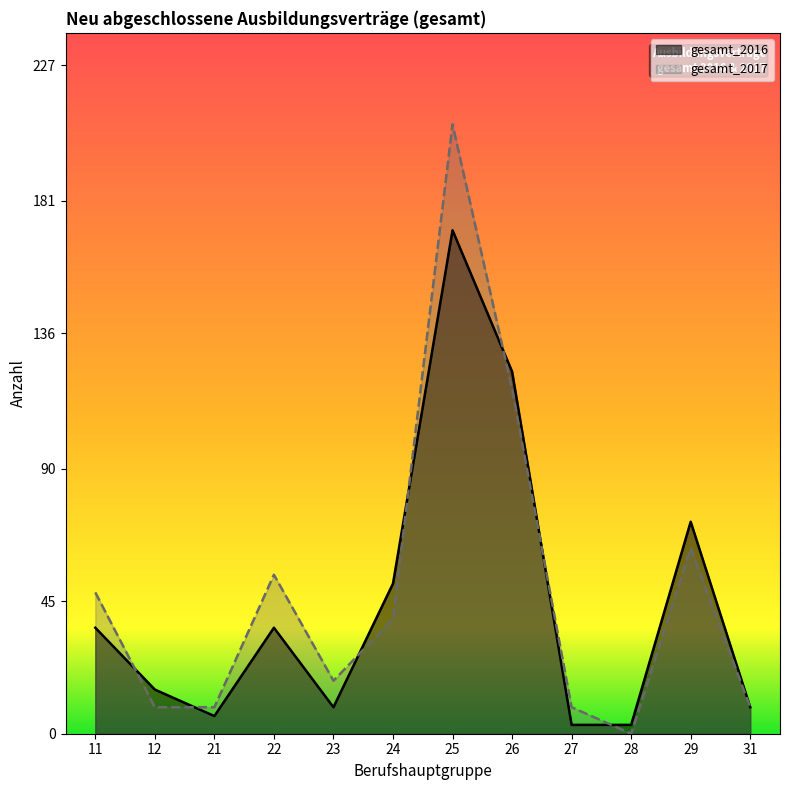

Read the gesamt_2017 value at 26, to the nearest 50.

100